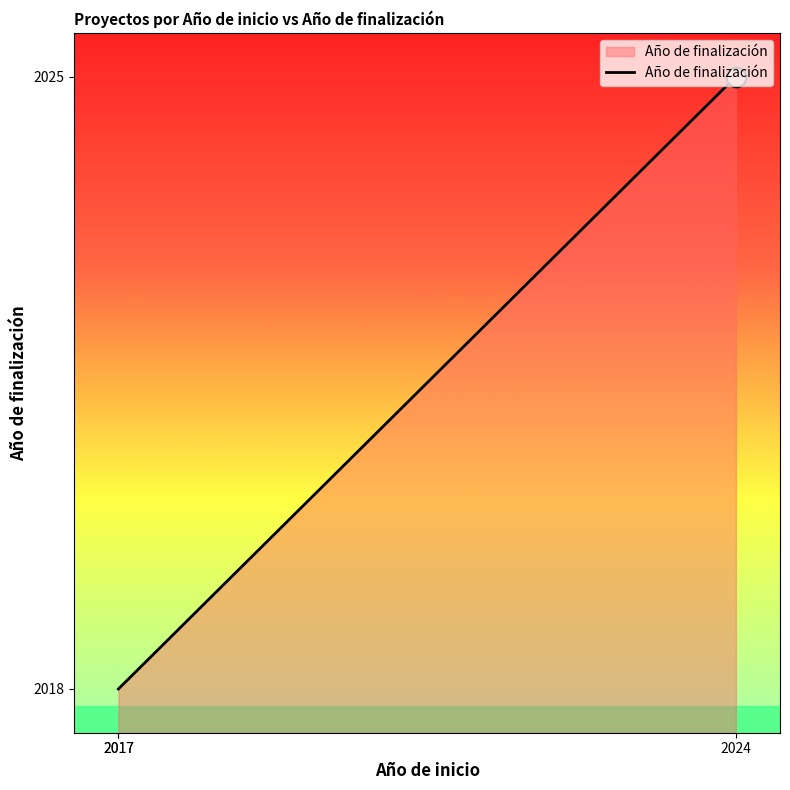

What is the change in value from 2017 to 2024?

+7